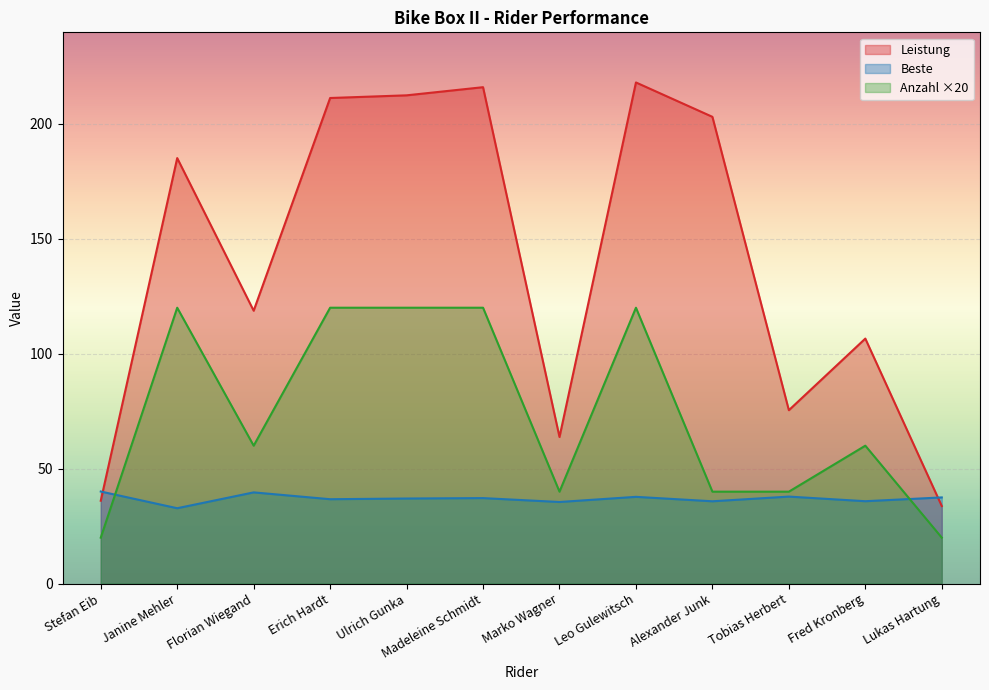

Reading left to right, list all the values displayed in this chart.

Leistung: 36.1	185.1	118.7	211.2	212.4	215.9	63.8	218.0	203.0	75.4	106.6	33.8
Beste: 40.1	32.8	39.7	36.7	37.0	37.2	35.5	37.8	35.8	37.9	35.9	37.5
Anzahl: 20.0	120.0	60.0	120.0	120.0	120.0	40.0	120.0	40.0	40.0	60.0	20.0